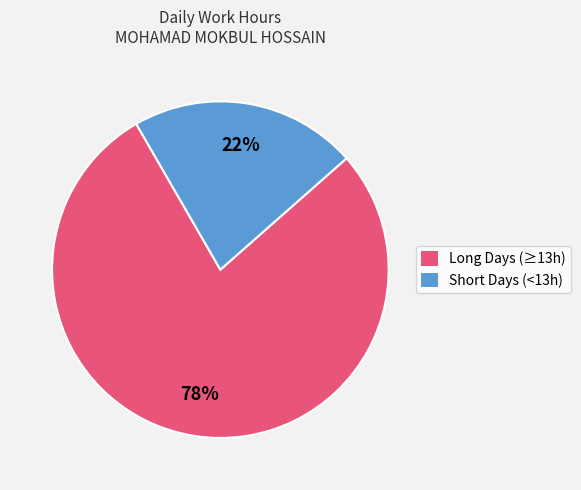

To the nearest percent, what percentage of the pie is Short Days (<13h)?

22%